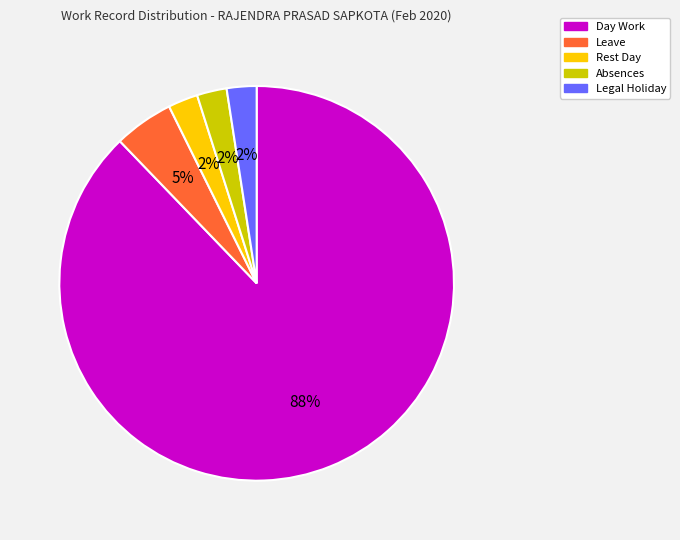

True or false: Leave accounts for 5% of the total.

True